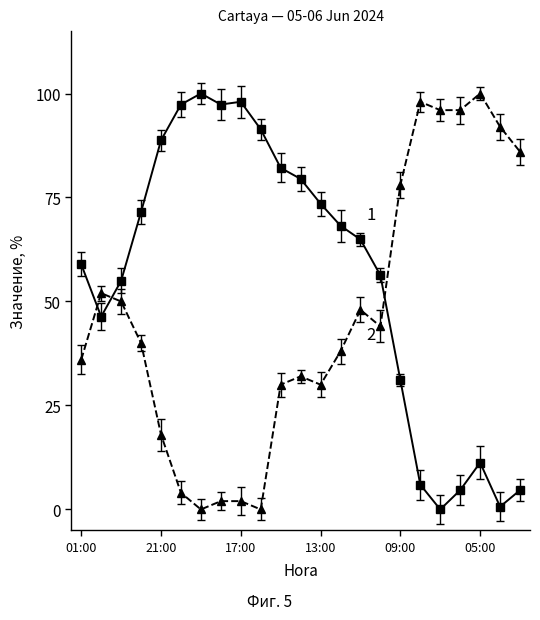

True or false: Humidity (%) has a value of -56.2 at 16:00.

False